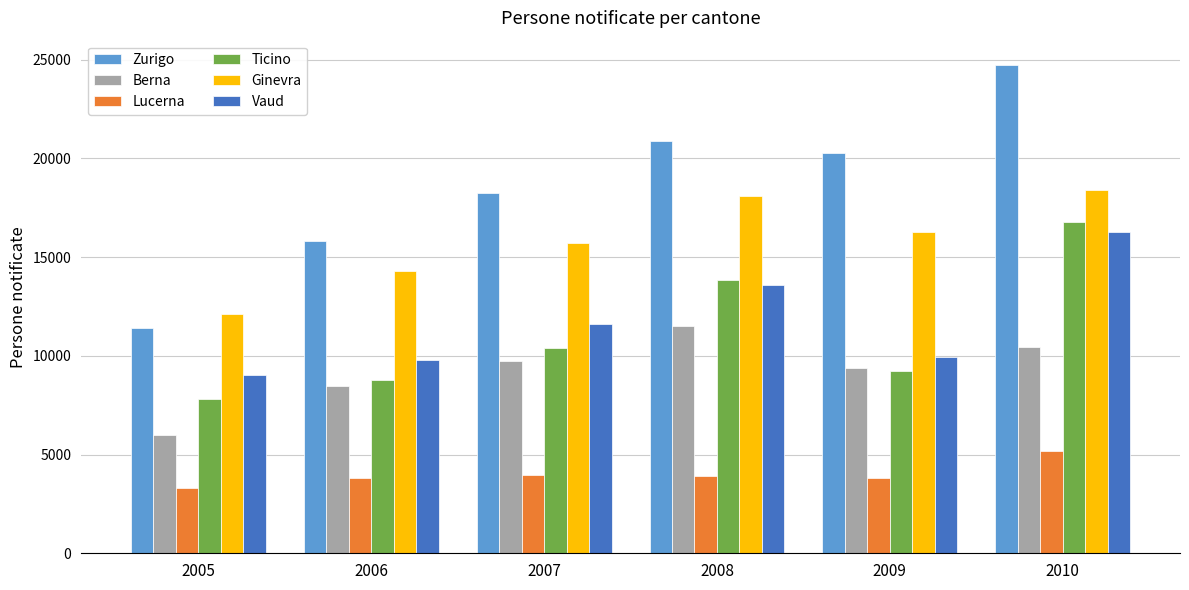

How many categories are shown in the chart?

6